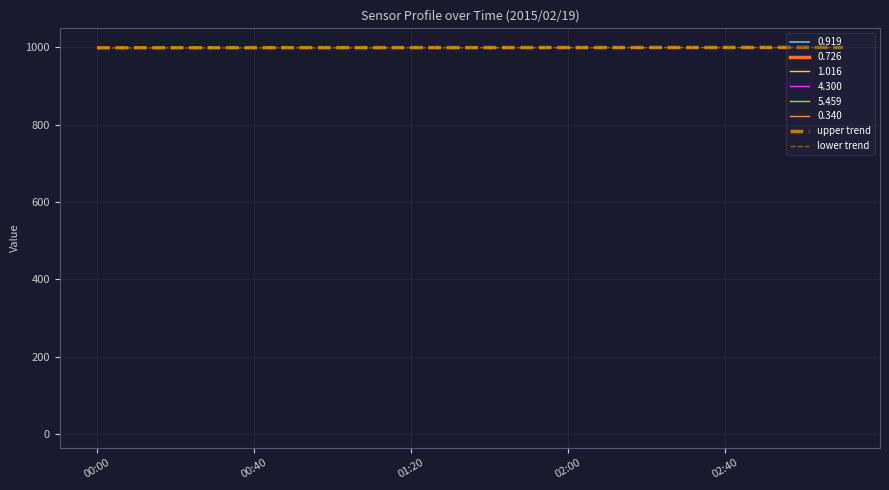

Which series has the largest range (max minus min)?

upper trend